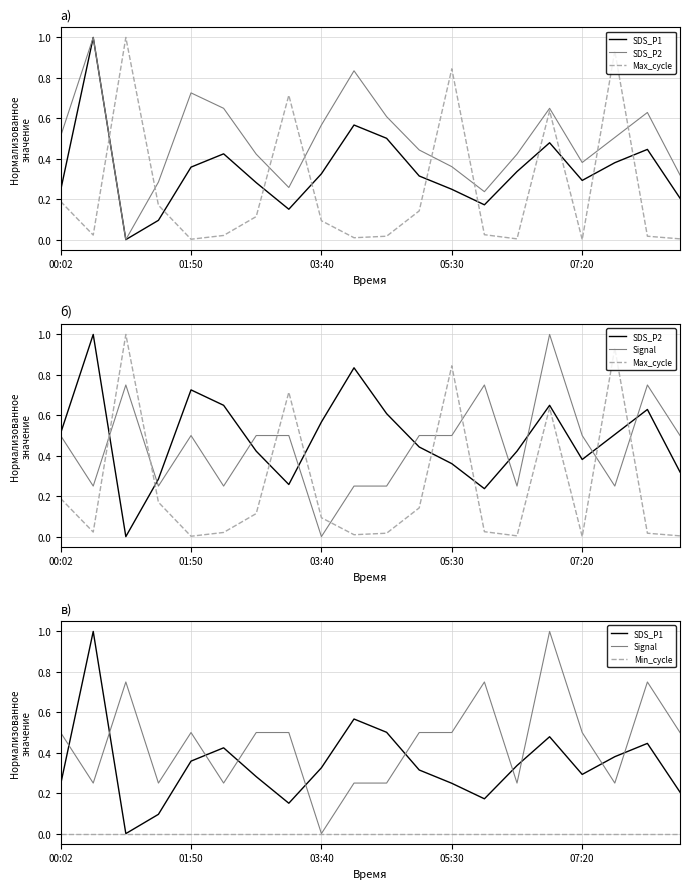

What are all the series names shown in the legend?

SDS_P1, SDS_P2, Max_cycle, Signal, Min_cycle